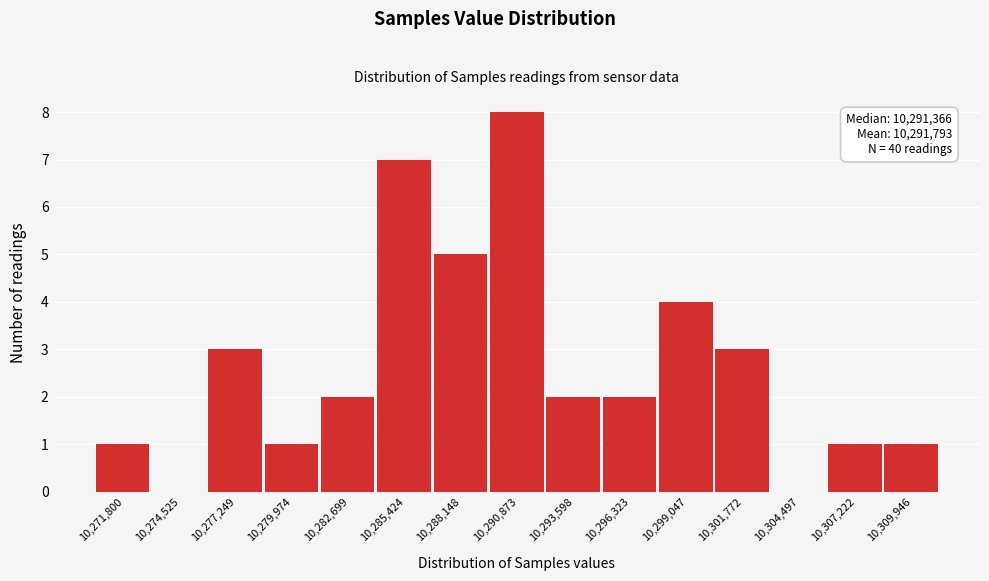

Reading left to right, list all the values displayed in this chart.

10,271,800=1	10,274,525=0	10,277,249=3	10,279,974=1	10,282,699=2	10,285,424=7	10,288,148=5	10,290,873=8	10,293,598=2	10,296,323=2	10,299,047=4	10,301,772=3	10,304,497=0	10,307,222=1	10,309,946=1